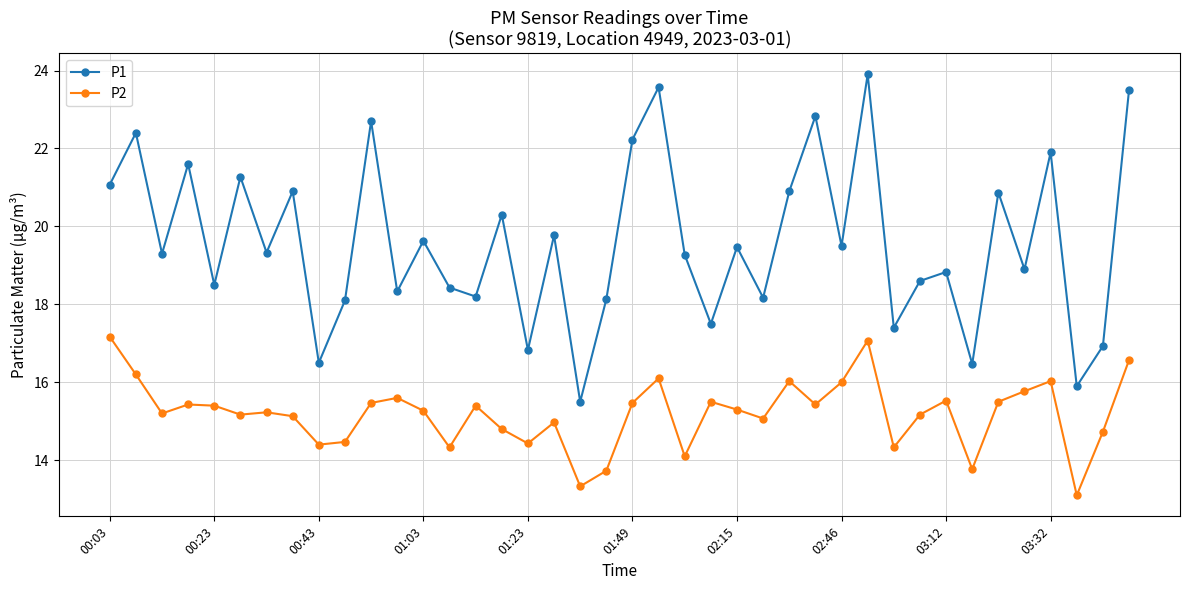

Which series has the largest total across all categories?

P1